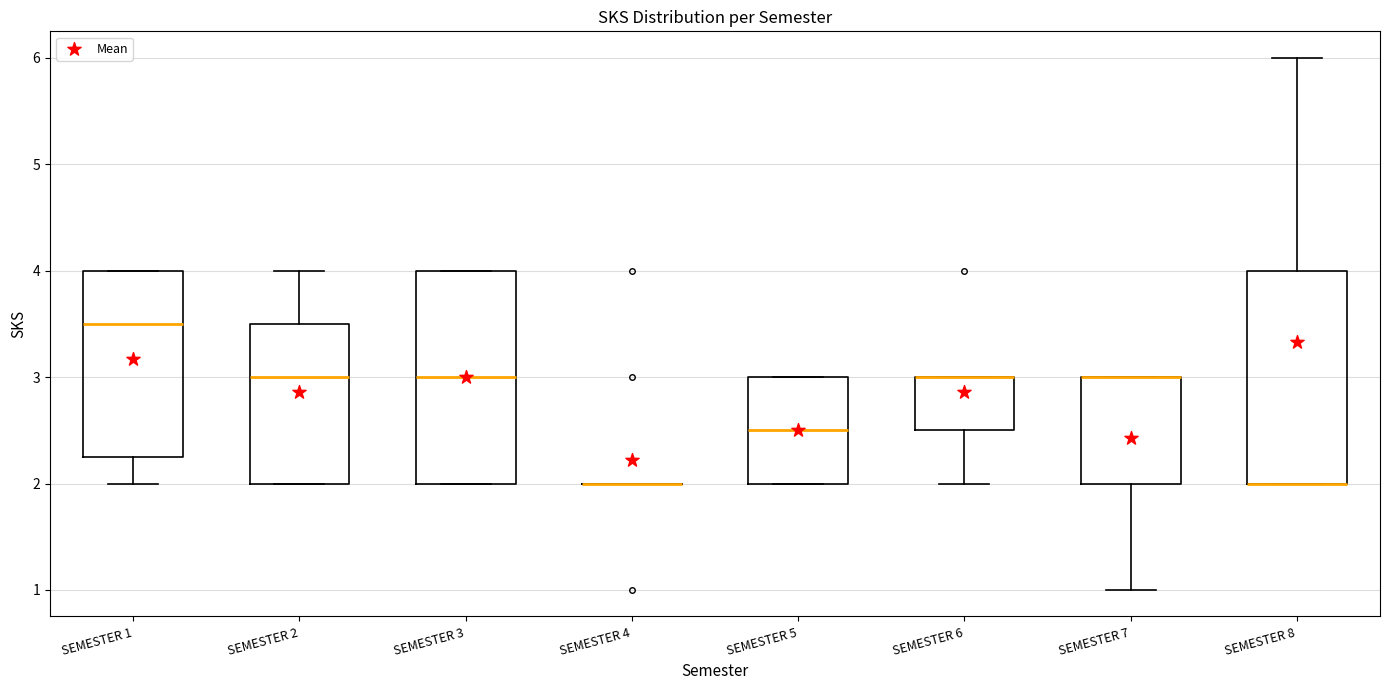

Reading left to right, read every box against the y-axis: the position of its median line, the range the box covers, and the ends of its whiskers. The values are not printed on the chart, so give them approximately, as read against the axis.

SEMESTER 1: median 3.5, box 2.3 to 4.0, whiskers 2.0 to 4.0
SEMESTER 2: median 3.0, box 2.0 to 3.5, whiskers 2.0 to 4.0
SEMESTER 3: median 3.0, box 2.0 to 4.0, whiskers 2.0 to 4.0
SEMESTER 4: box collapsed to a line at 2.0, whiskers 2.0 to 2.0
SEMESTER 5: median 2.5, box 2.0 to 3.0, whiskers 2.0 to 3.0
SEMESTER 6: median 3.0 (drawn on the box's upper edge), box 2.5 to 3.0, whiskers 2.0 to 3.0
SEMESTER 7: median 3.0 (drawn on the box's upper edge), box 2.0 to 3.0, whiskers 1.0 to 3.0
SEMESTER 8: median 2.0 (drawn on the box's lower edge), box 2.0 to 4.0, whiskers 2.0 to 6.0